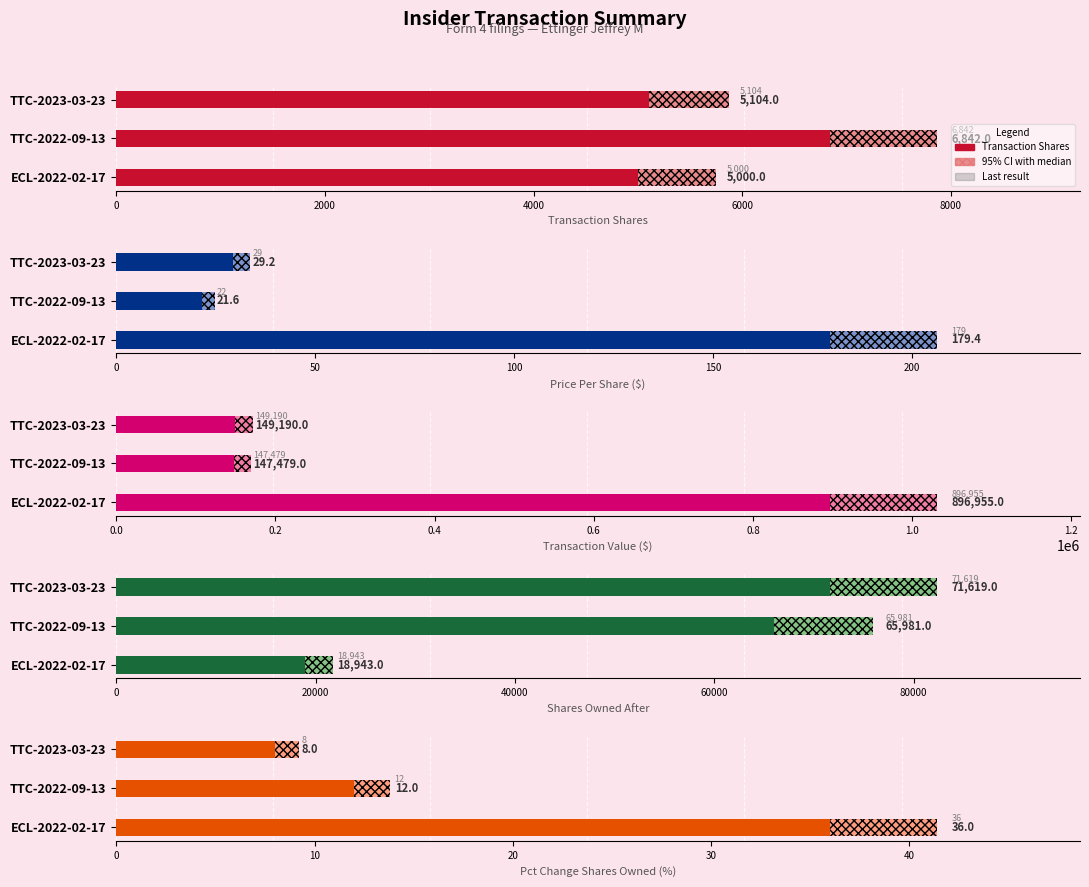

What is the highest value of the Pct Change Shares Owned (%) series?

36.0